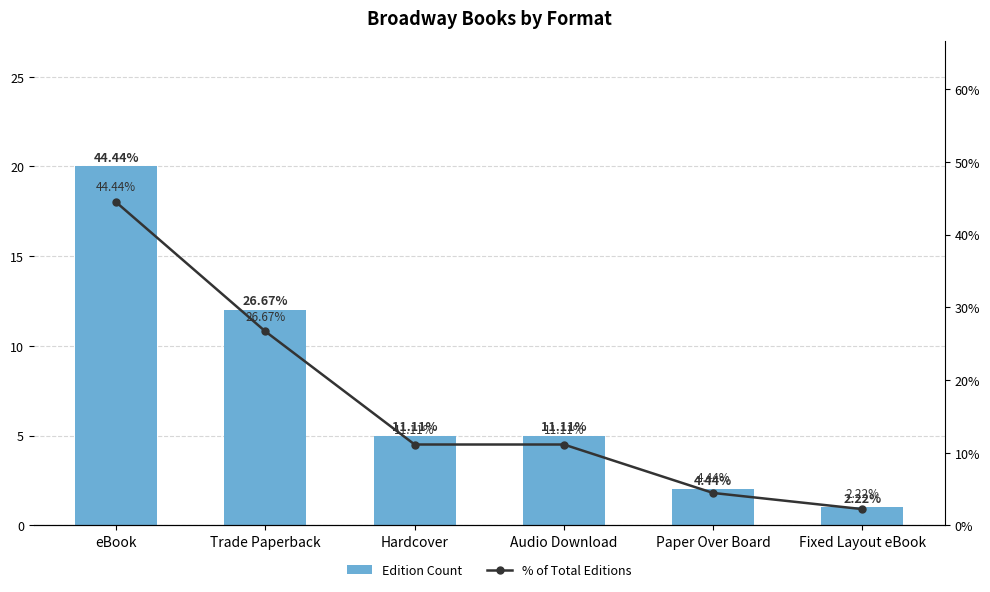

True or false: % of Total Editions has a value of 17.4 at Trade Paperback.

False